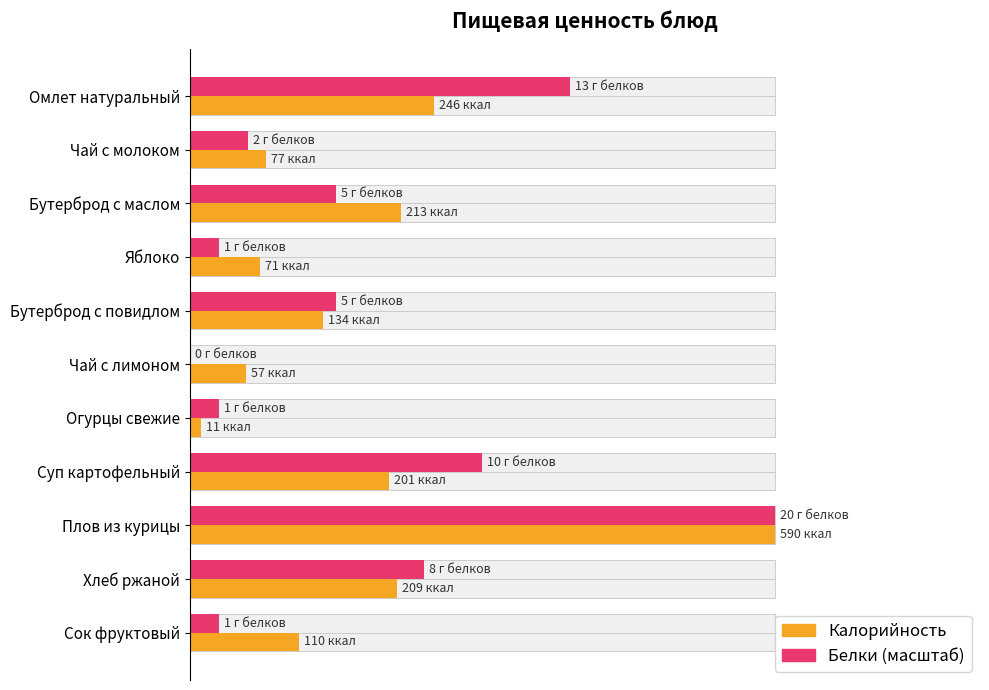

What are all the series names shown in the legend?

Калорийность, Белки (масштаб)